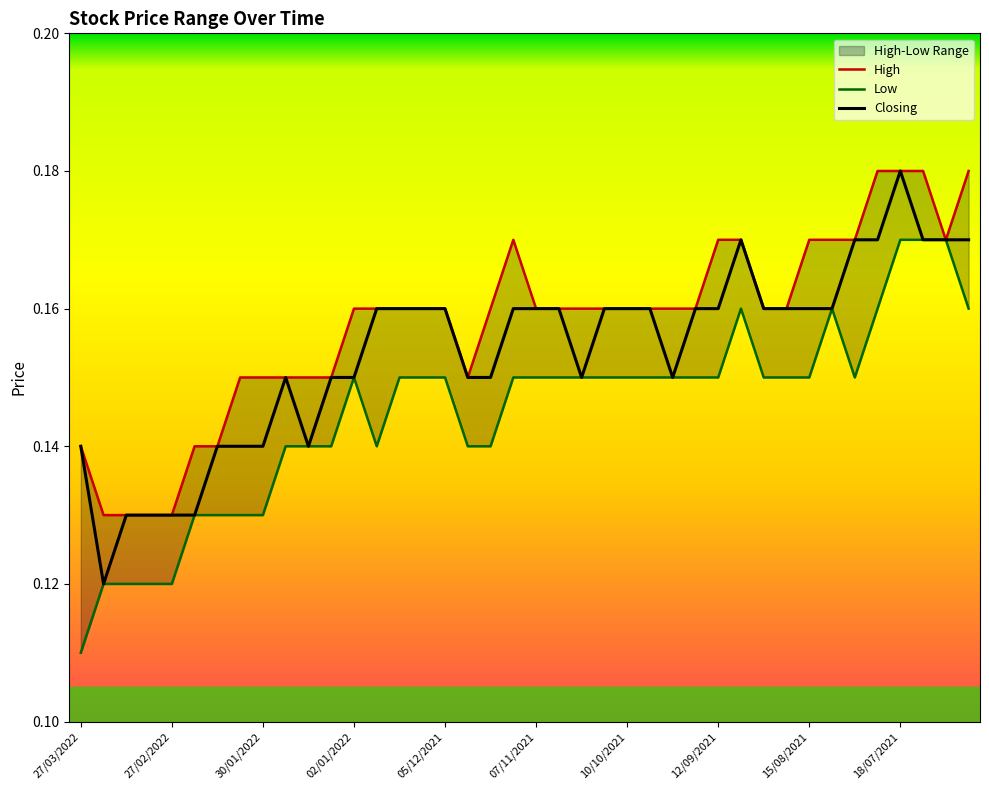

True or false: Closing and Low cross at least once.

False